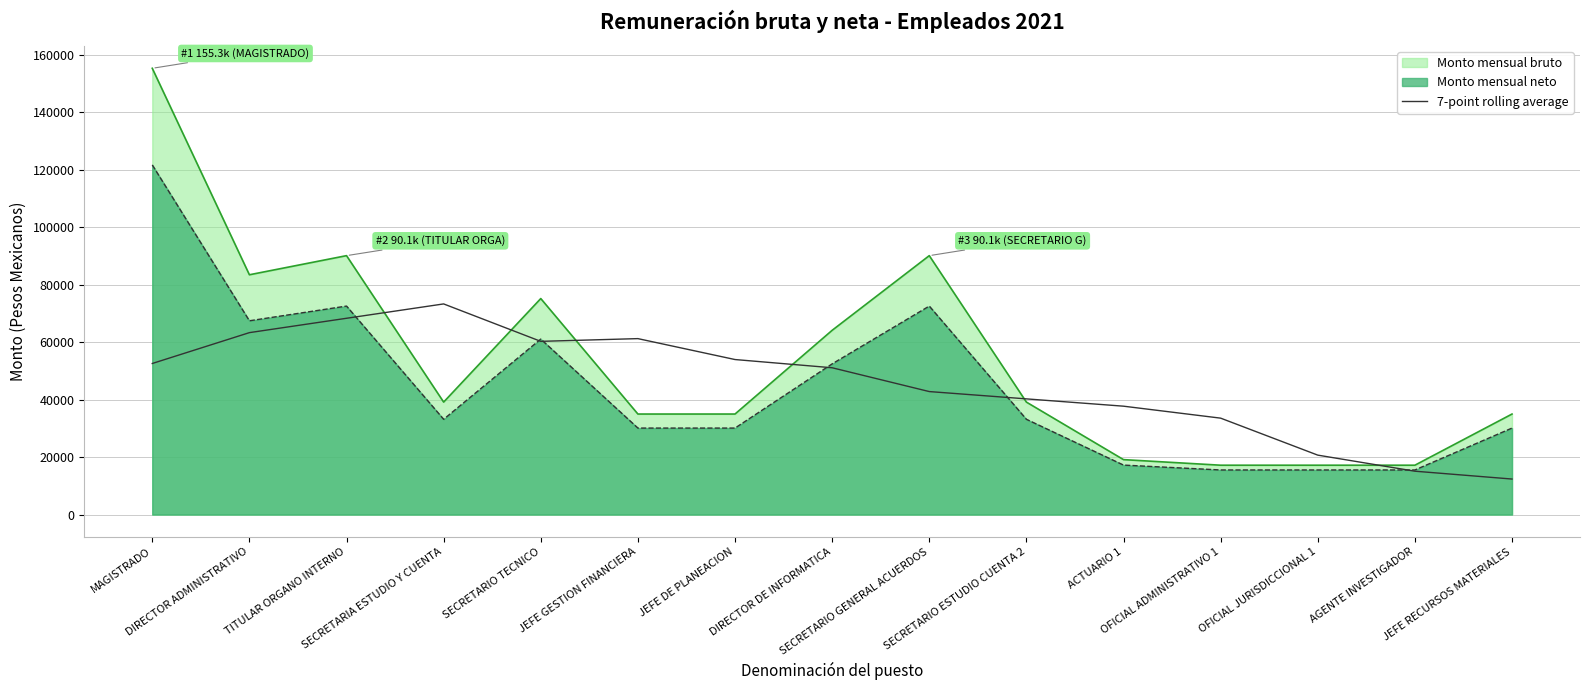

Which series has the largest range (max minus min)?

Monto mensual bruto